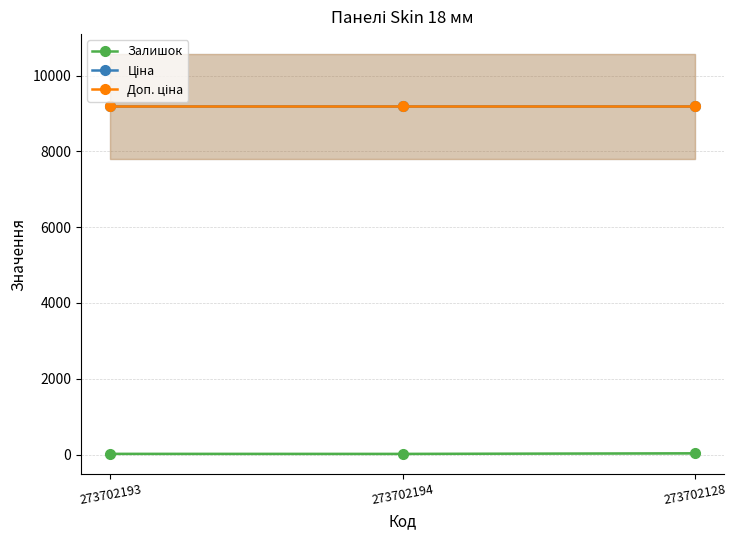

How many categories are shown in the chart?

3